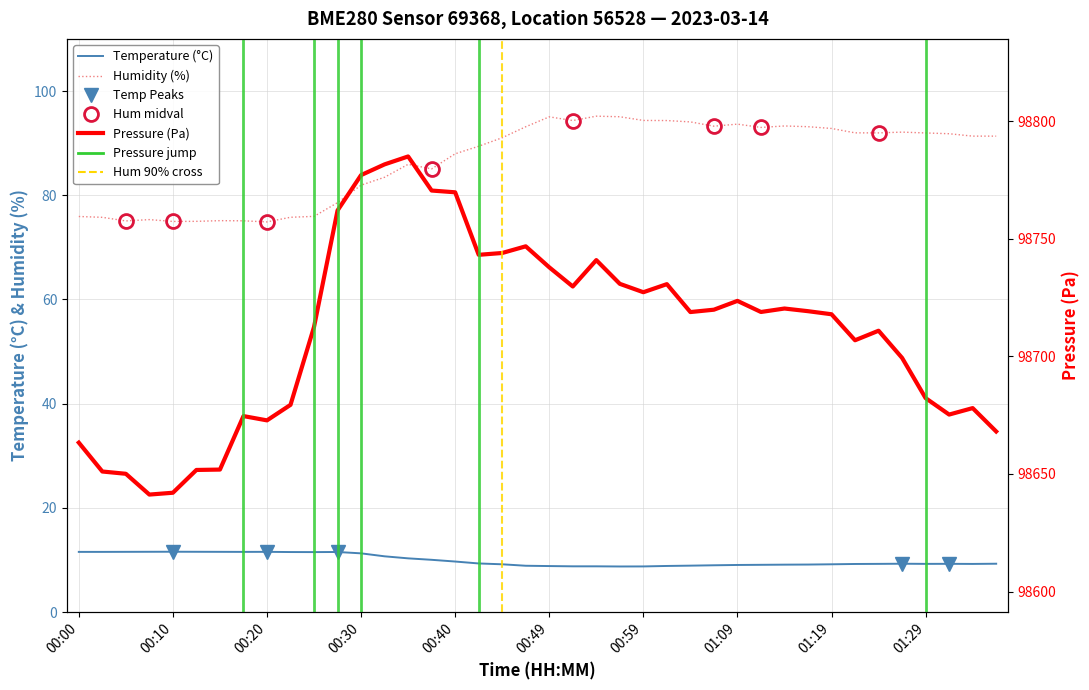

At which category is the sum across all series the highest?

14